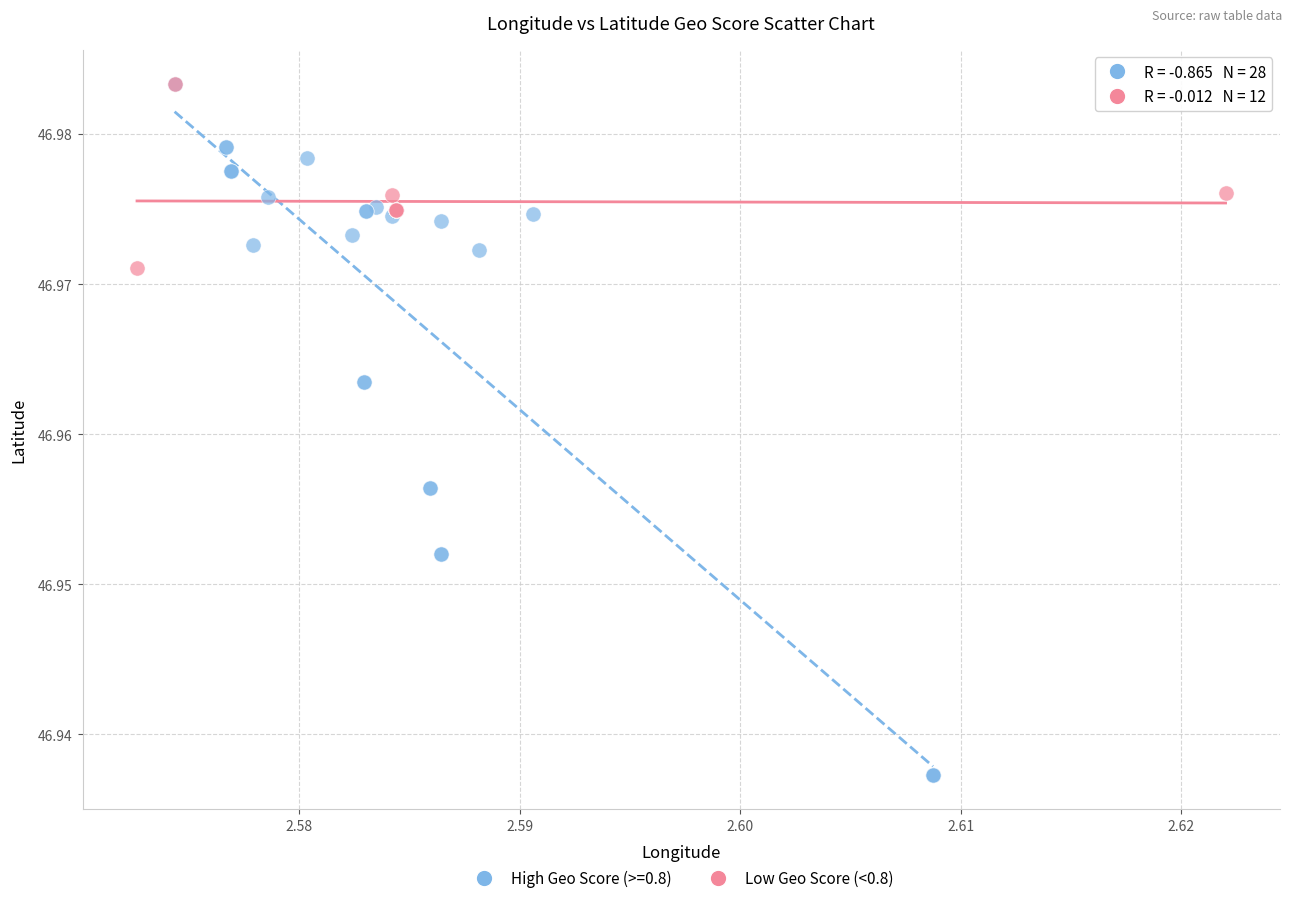

Which series reaches the minimum Y coordinate?

High Geo Score (>=0.8)